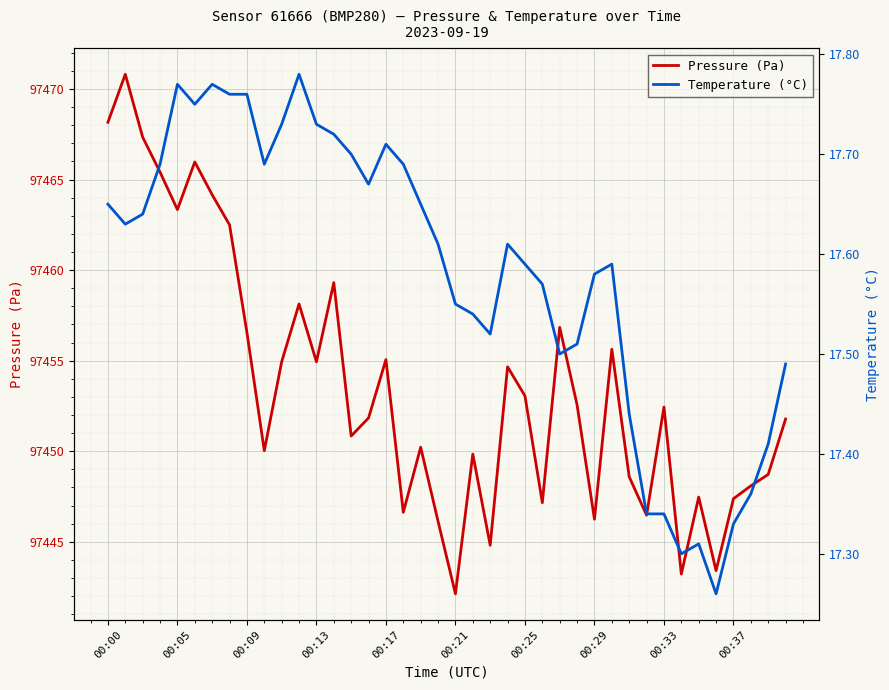

True or false: pressure and temperature cross at least once.

False